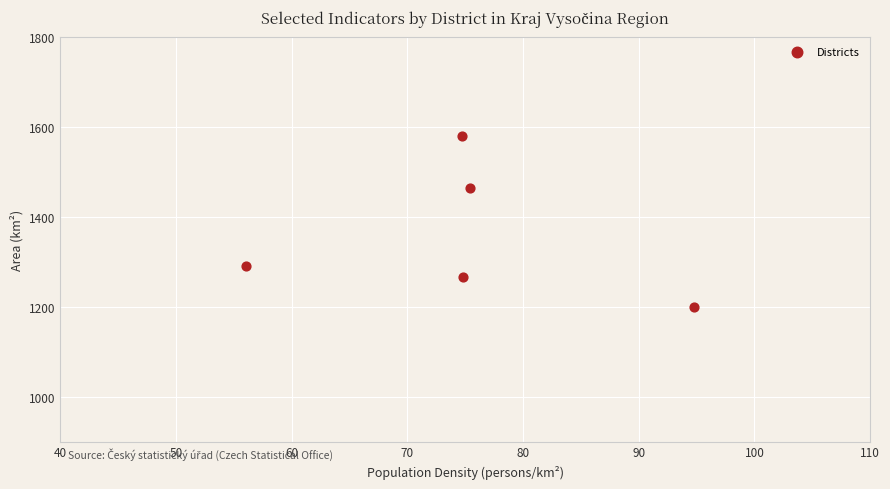

What is the average Y value?

1359.1